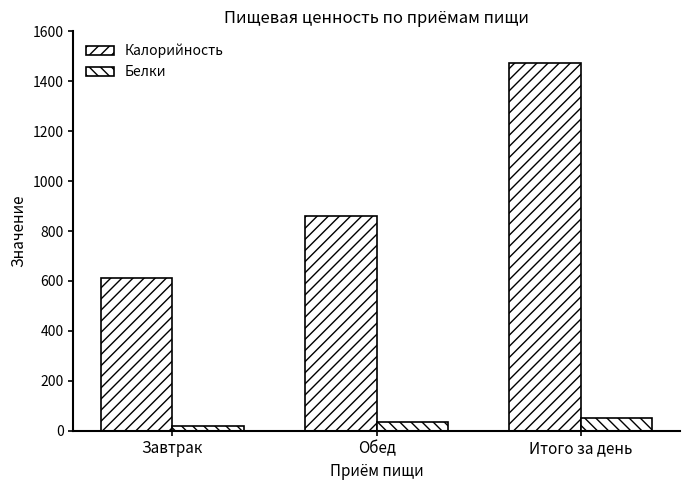

What is the maximum value shown in the chart?

1475